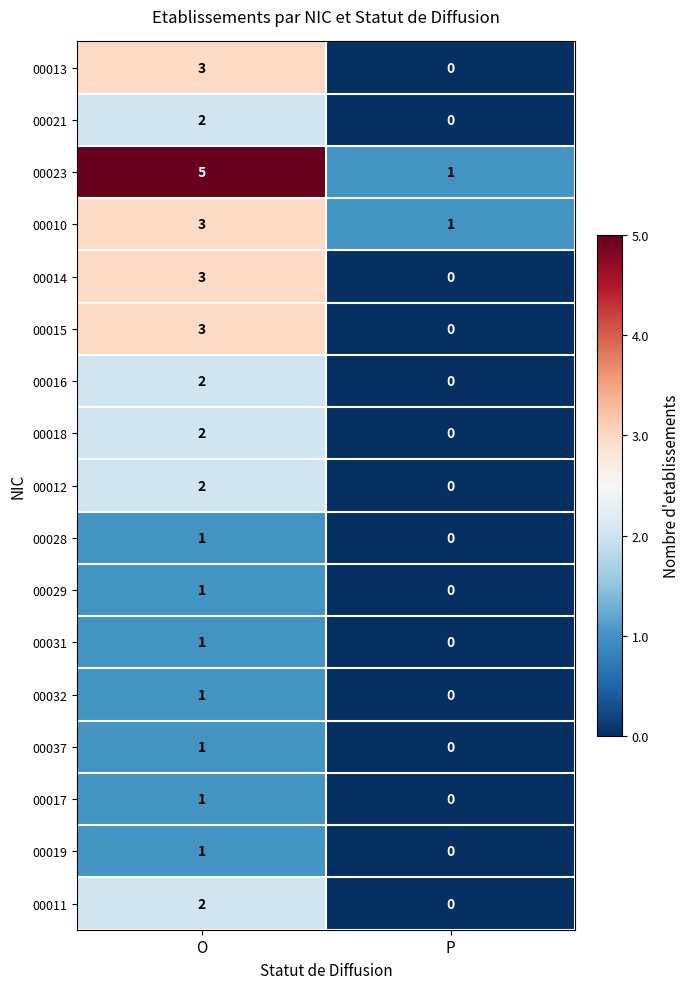

Which series has the widest spread of values?

00023